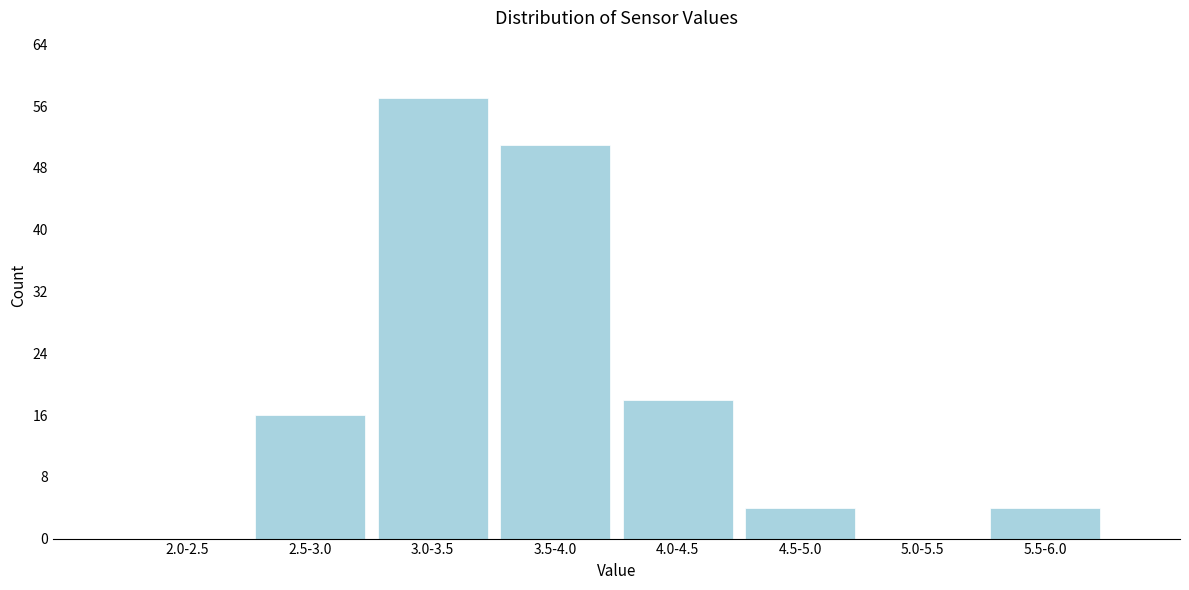

Reading left to right, list all the values displayed in this chart.

2.0-2.5=0	2.5-3.0=16	3.0-3.5=57	3.5-4.0=51	4.0-4.5=18	4.5-5.0=4	5.0-5.5=0	5.5-6.0=4